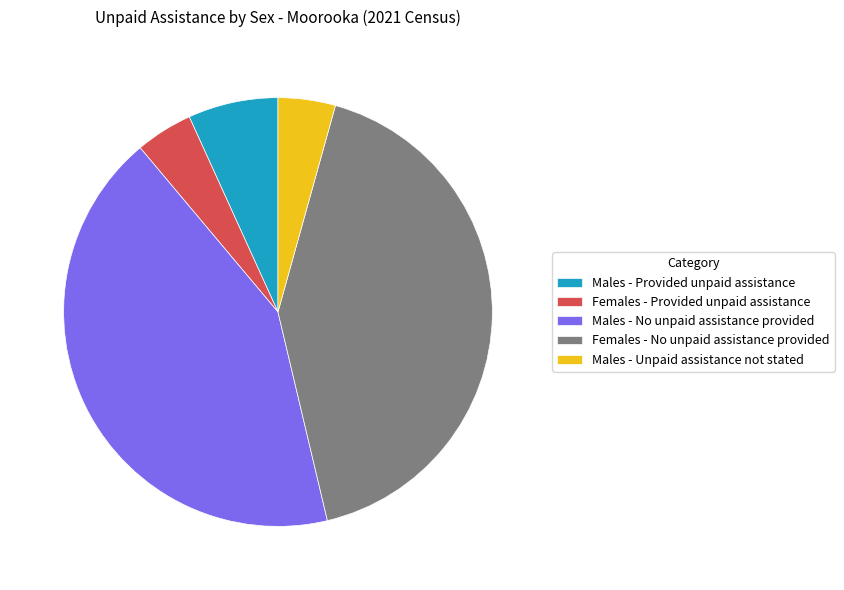

The Males - Provided unpaid assistance slice represents 7% of the pie. True or false?

True